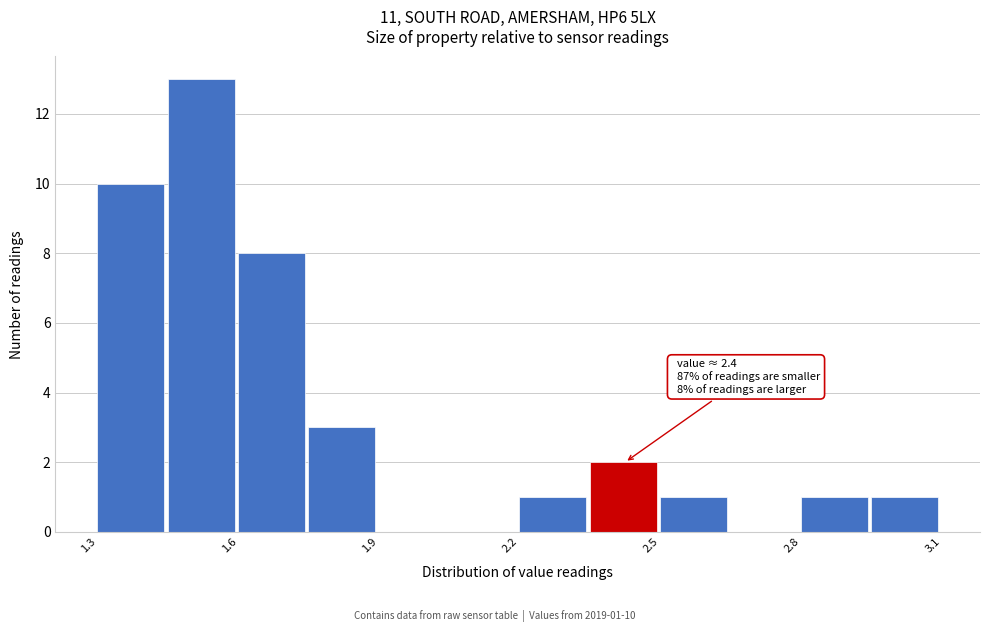

Around what value on the x-axis is the tallest bar? Give the approximate position of its centre, as read against the axis.

1.50